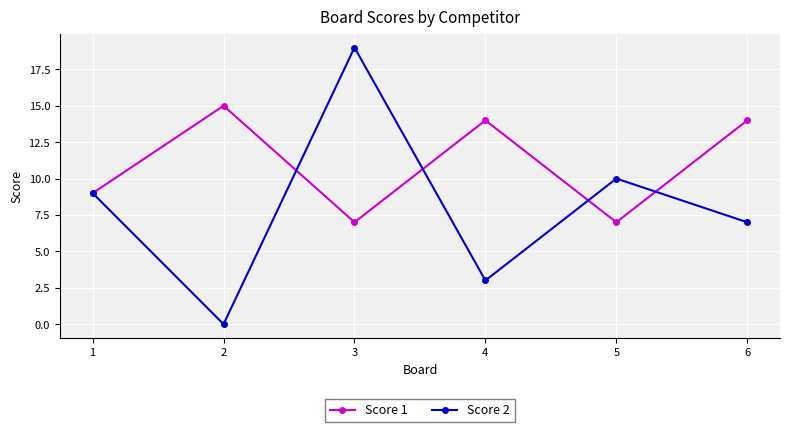

In Score 2, how many points are higher than both neighbors (excluding endpoints)?

2